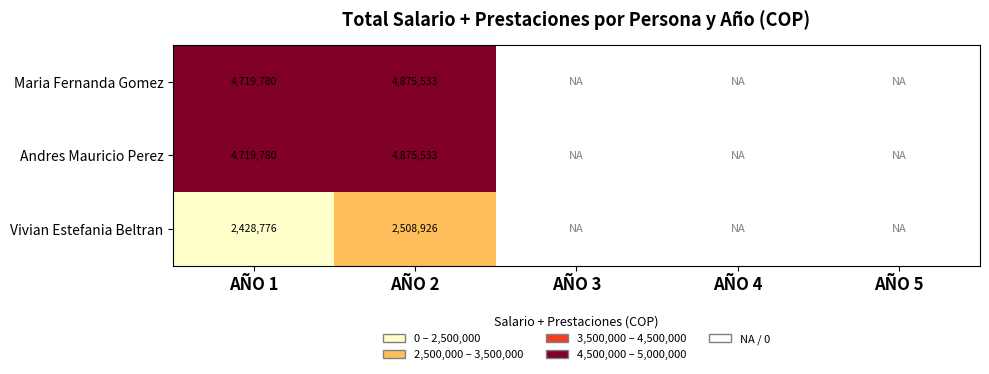

The Andres Mauricio Perez series shows 4719780 at AÑO 1. True or false?

True